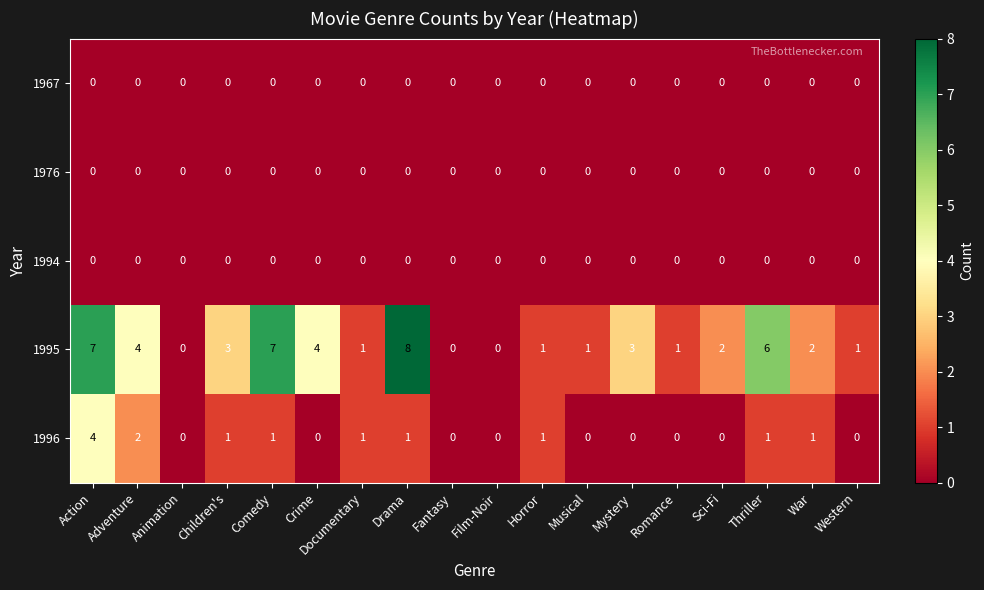

Which series has the widest spread of values?

1995